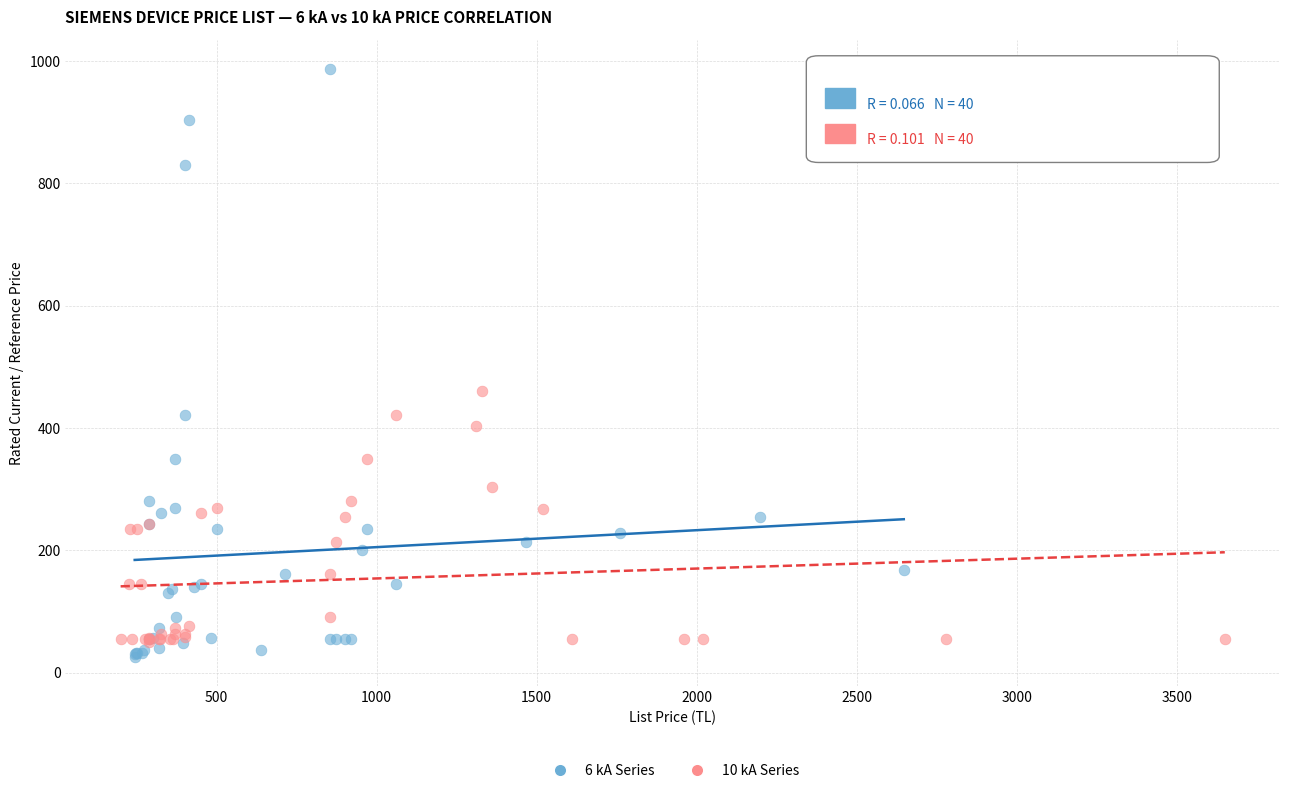

Which series reaches the minimum Y coordinate?

6 kA Series